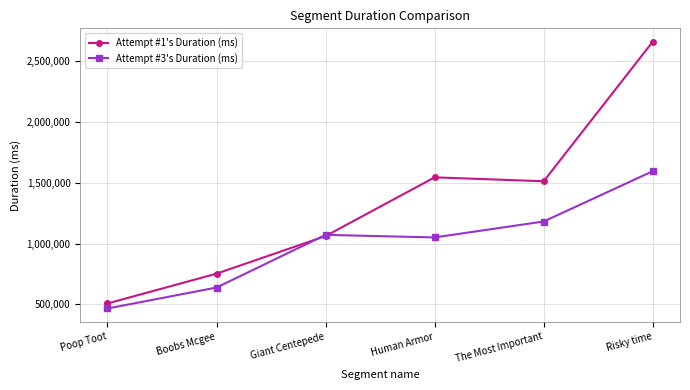

Is the value of Attempt #1's Duration (ms) at Giant Centepede greater than the value of Attempt #3's Duration (ms) at Risky time?

No